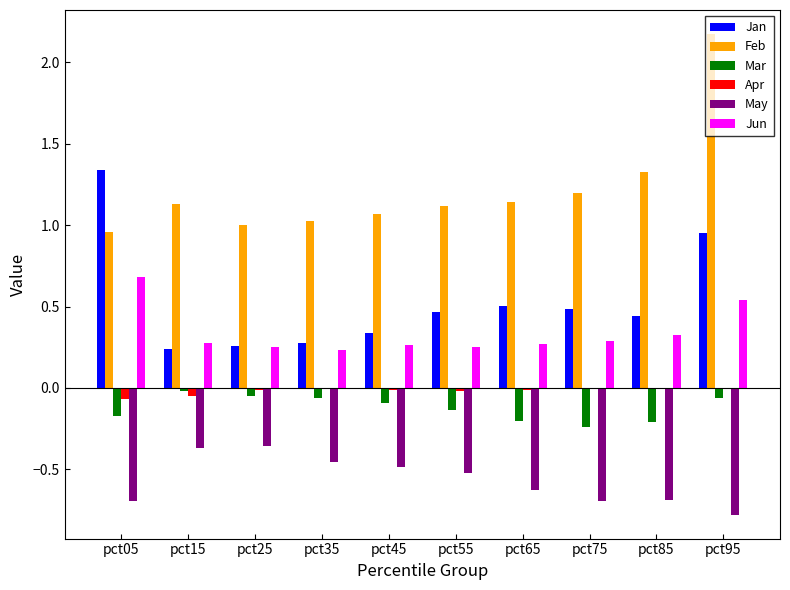

Is the value of Jun at pct85 greater than the value of Apr at pct95?

Yes